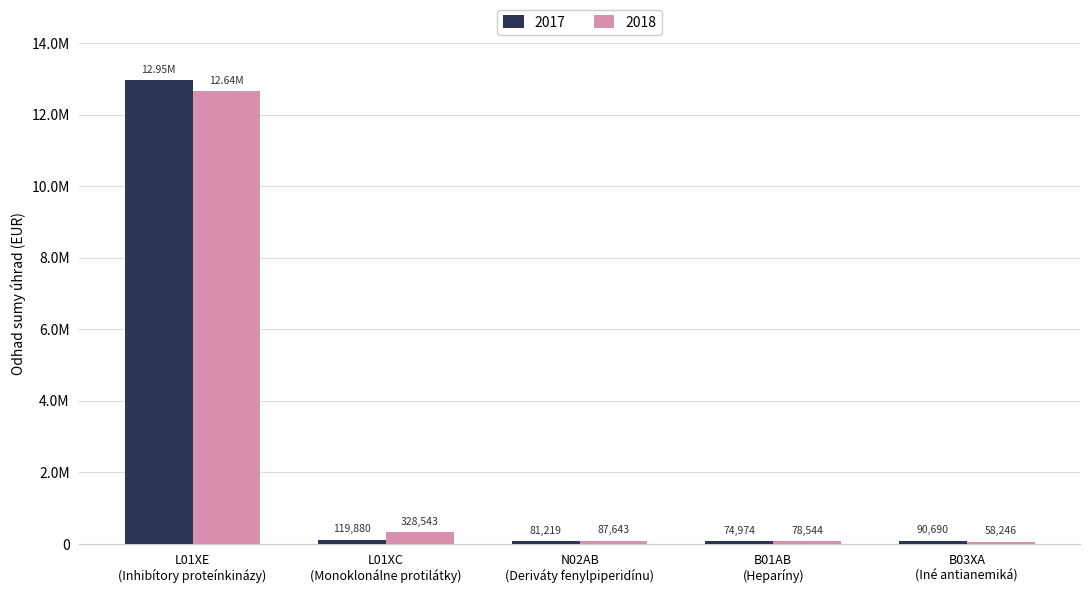

Are the bars grouped side by side (vs. stacked)?

Yes